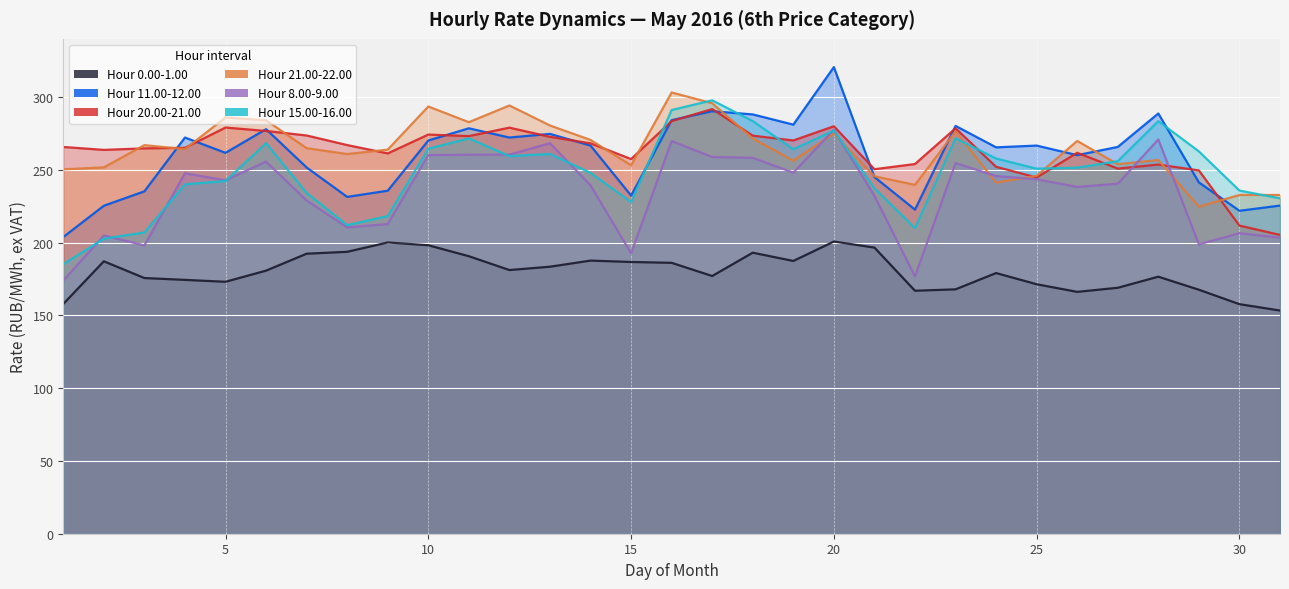

At 10, list the series in order from largest to smallest.

21.00-22.00, 20.00-21.00, 11.00-12.00, 15.00-16.00, 8.00-9.00, 0.00-1.00